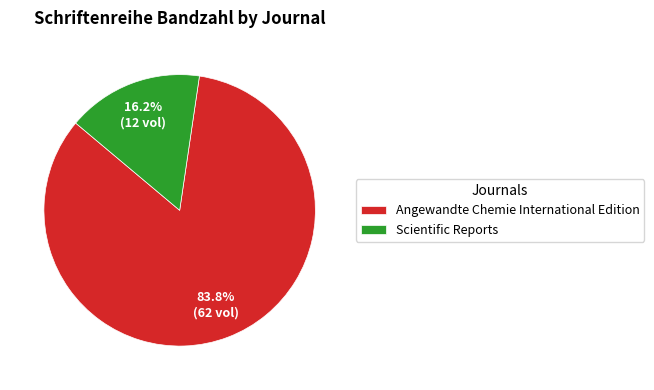

True or false: Scientific Reports accounts for 16% of the total.

True